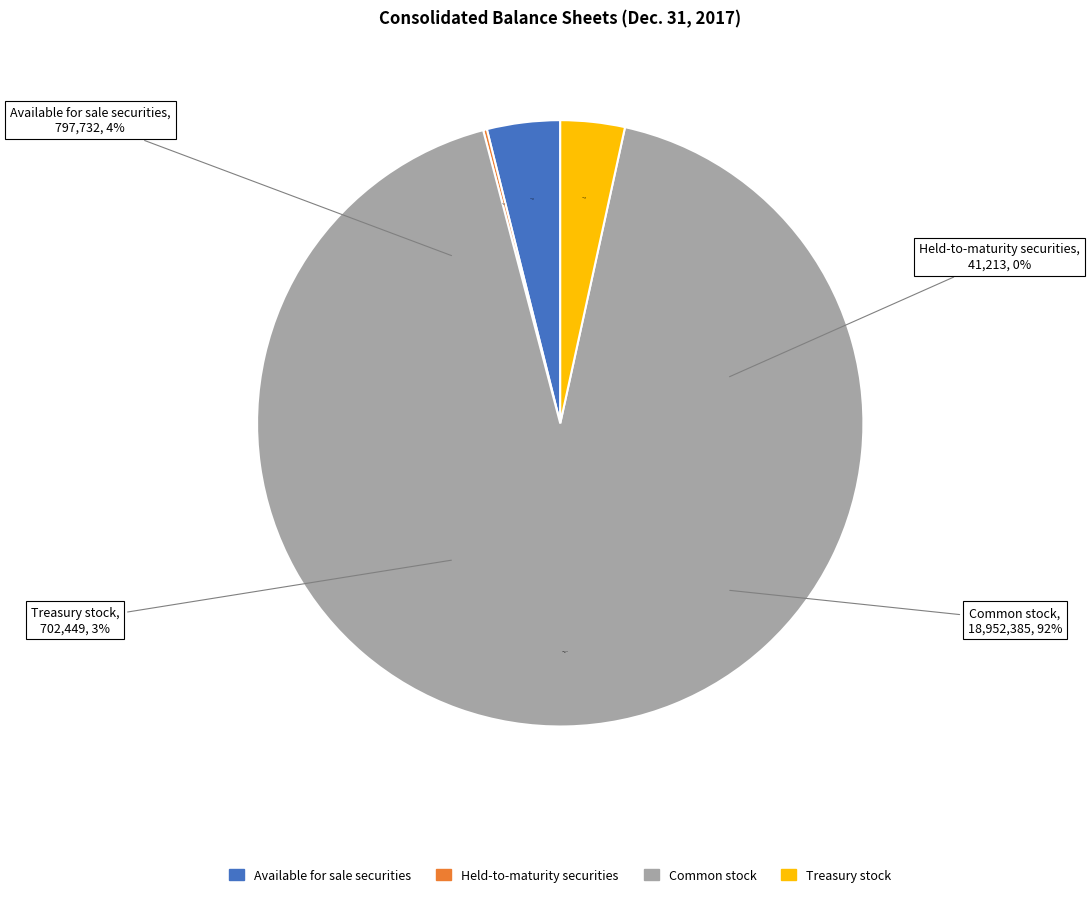

Count the number of slices in the pie.

4